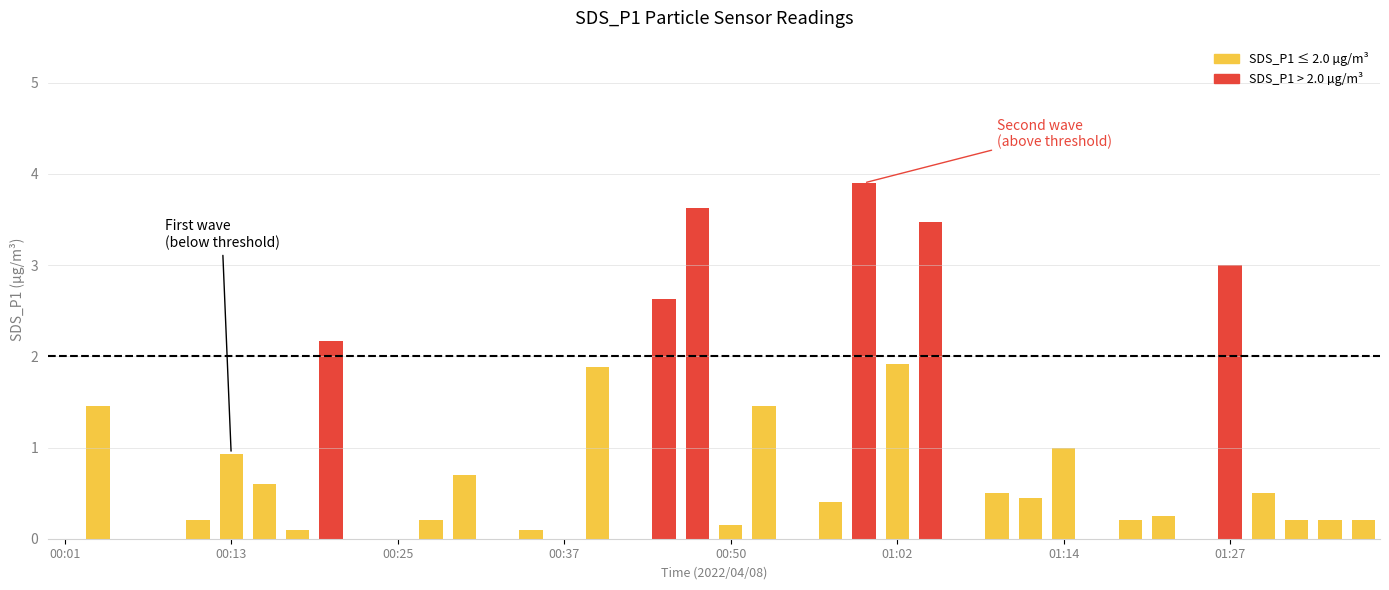

What is the sum of all values?

32.4